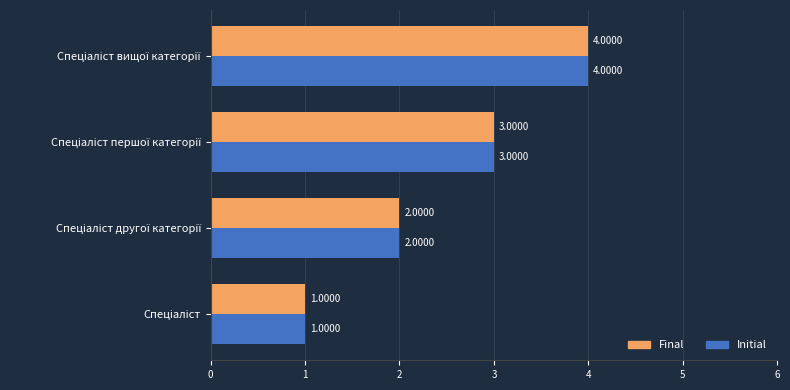

What is the sum of all Final values?

10